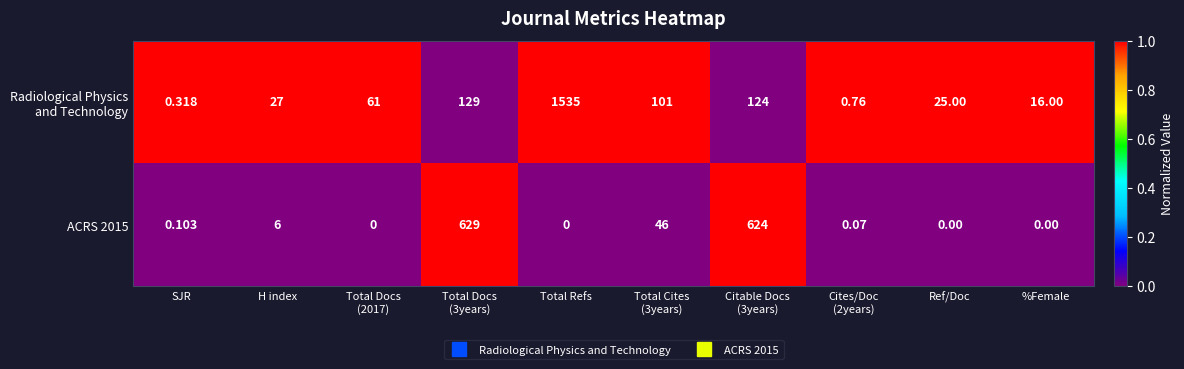

At which category is the sum across all series the highest?

Total Refs